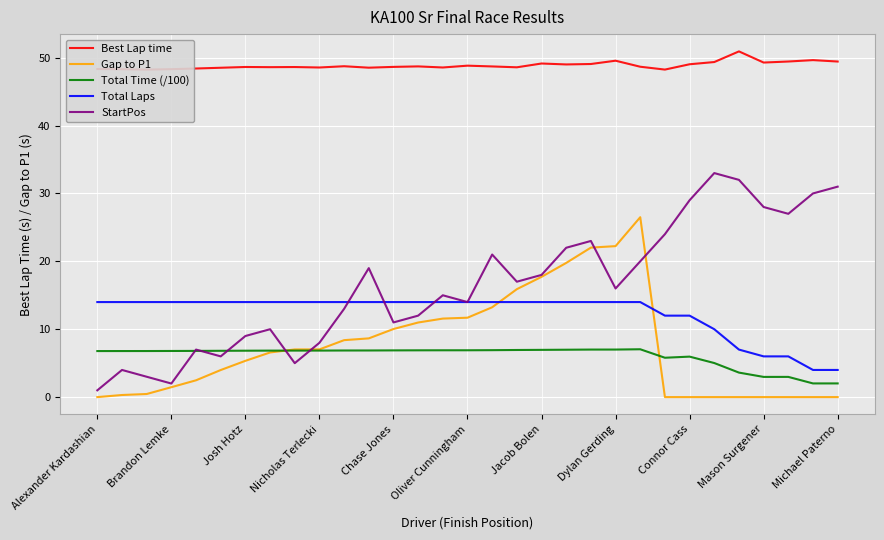

What is the minimum value for Total Laps?

4.0